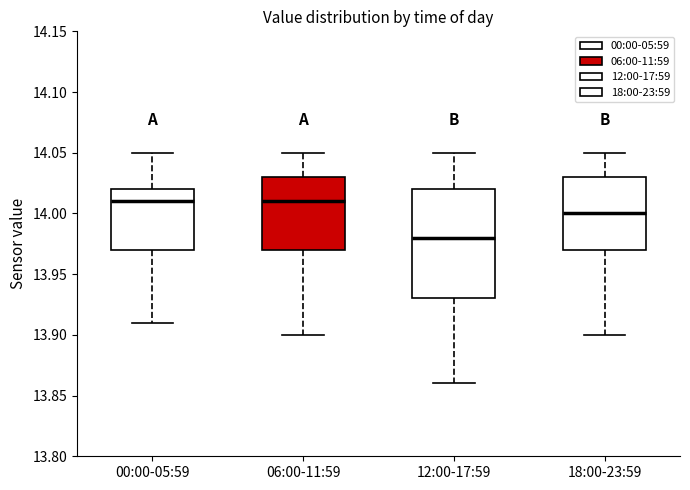

Reading left to right, transcribe this box plot: for each box, give where its median line is, the range the box spans, and where its two whiskers end, as read against the y-axis. The values are not printed on the chart, so give them approximately, as read against the axis.

00:00-05:59: median 14.01, box 13.97 to 14.02, whiskers 13.91 to 14.05
06:00-11:59: median 14.01, box 13.97 to 14.03, whiskers 13.90 to 14.05
12:00-17:59: median 13.98, box 13.93 to 14.02, whiskers 13.86 to 14.05
18:00-23:59: median 14.00, box 13.97 to 14.03, whiskers 13.90 to 14.05